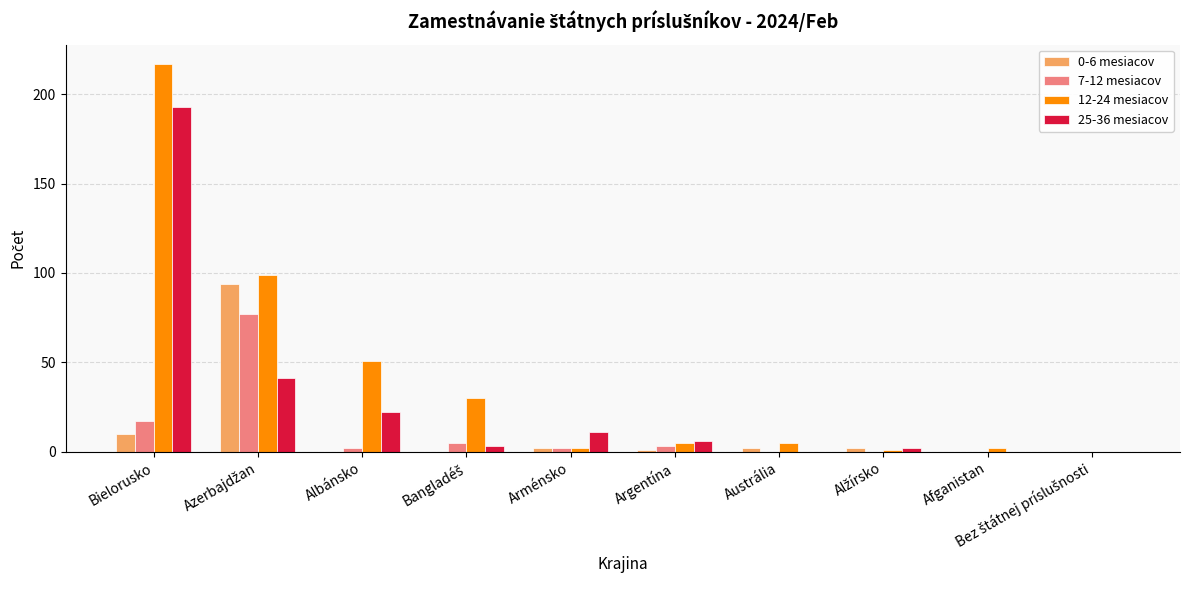

Is the value of 12-24 mesiacov at Albánsko greater than the value of 25-36 mesiacov at Arménsko?

Yes